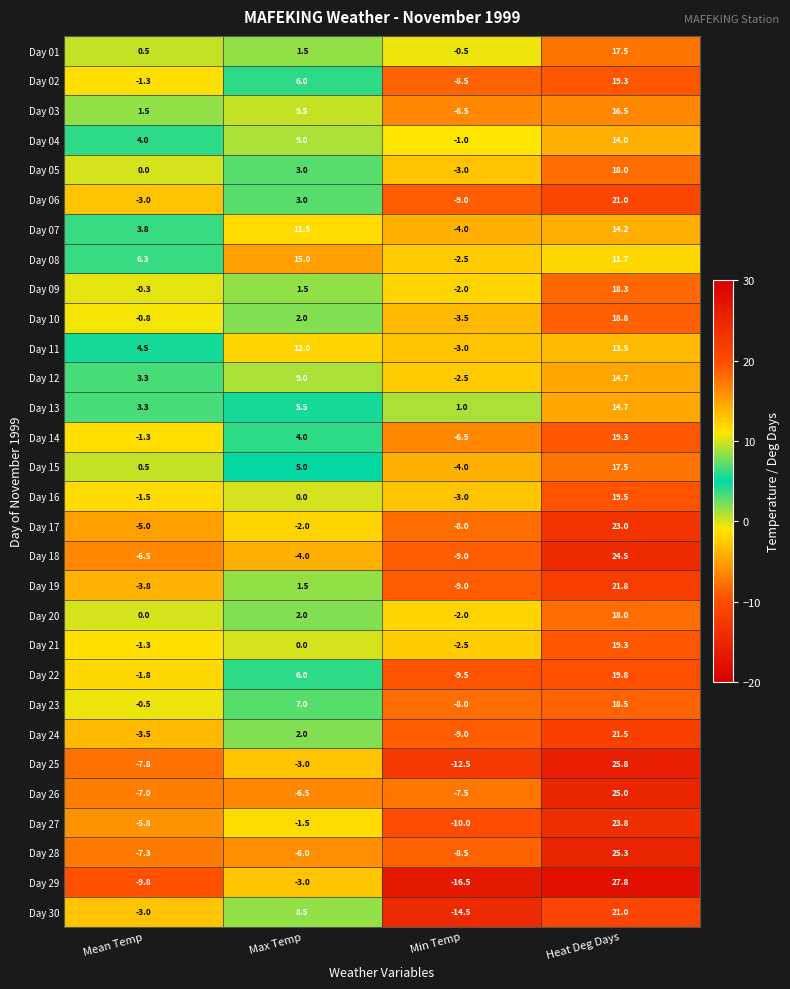

What is the total value across all series at Min Temp?

-185.0